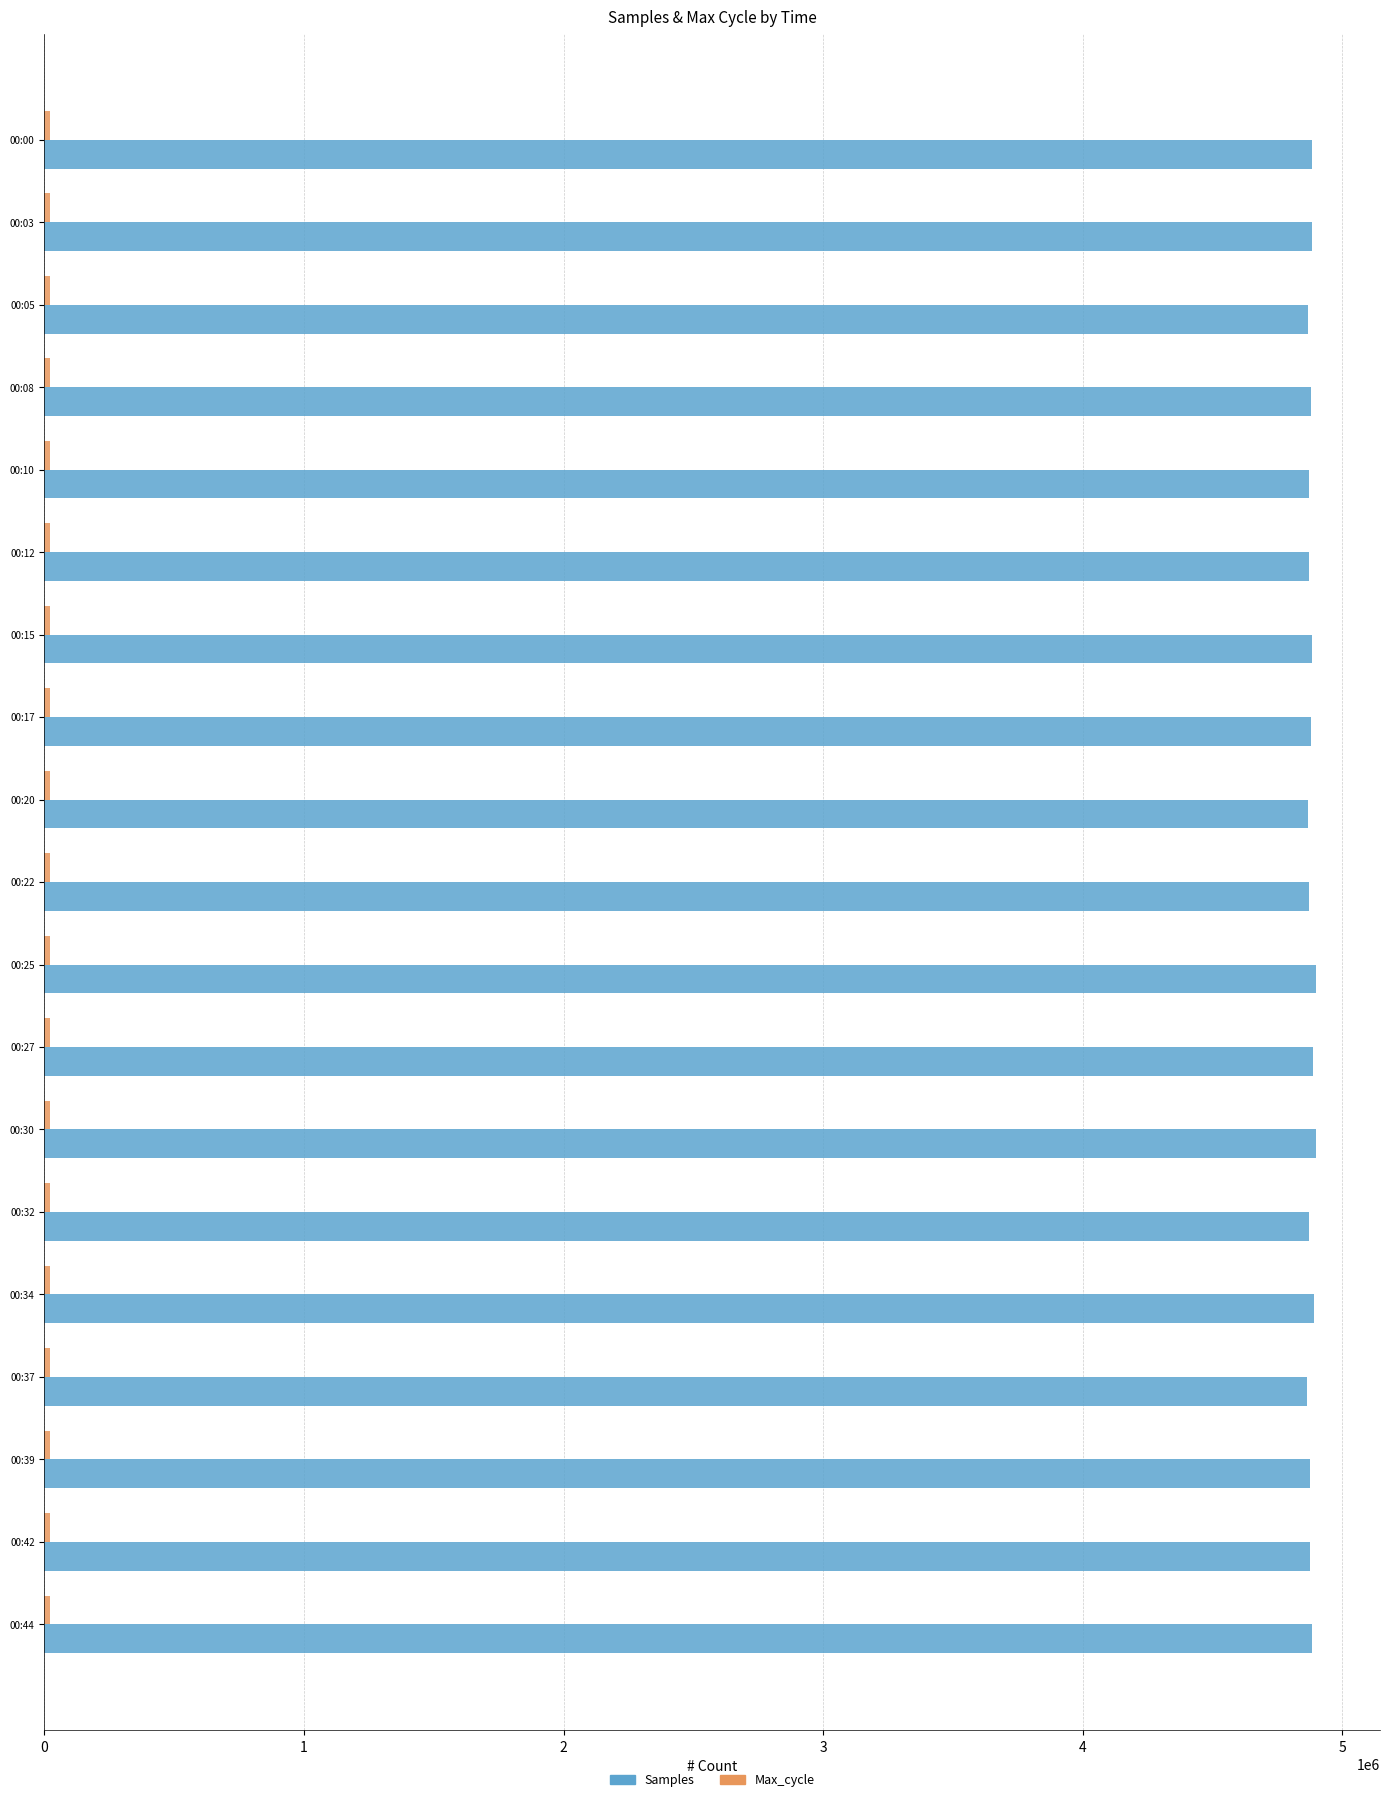

What is the average value of the Samples series?

4878785